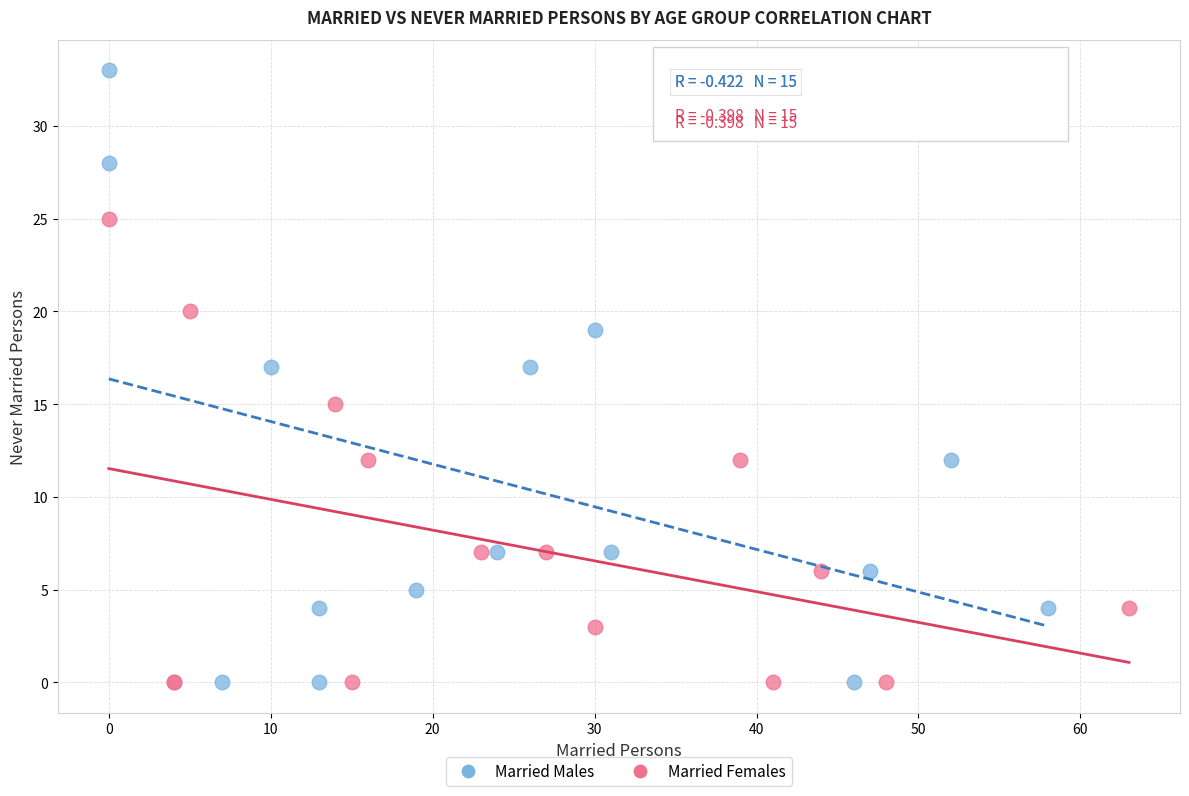

Which series has the widest spread of Y values?

Married Males